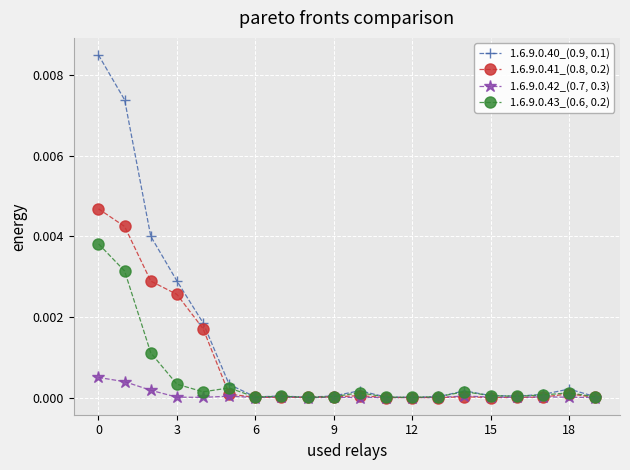

Which series has the widest spread of values?

1.6.9.0.40_(0.9, 0.1)